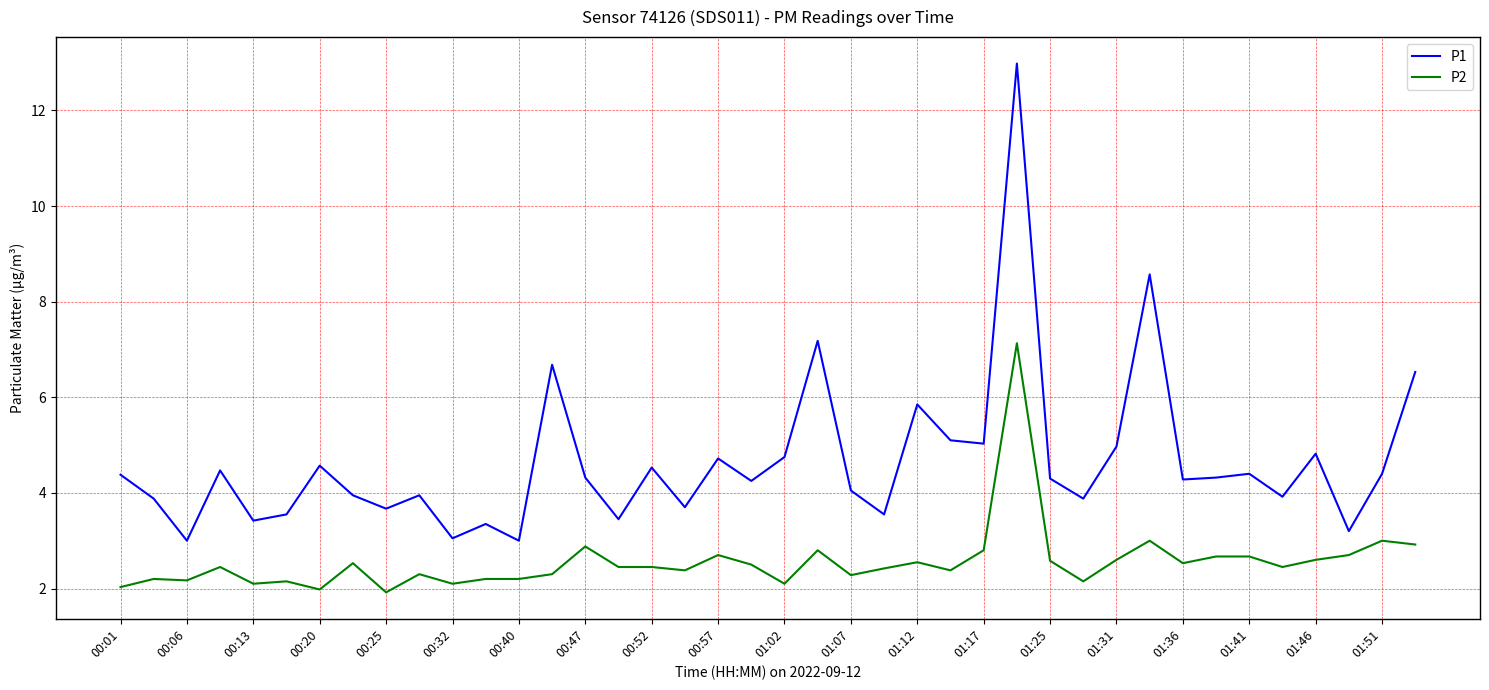

What is the minimum value for P2?

1.9